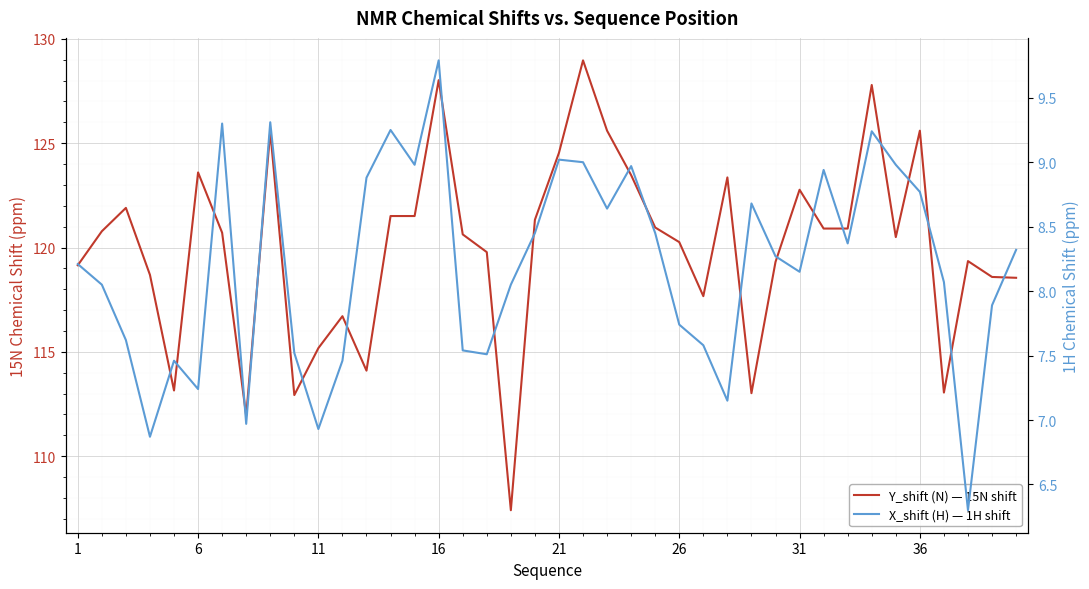

What is the sum of all X_shift (H) — 1H shift values?

327.9